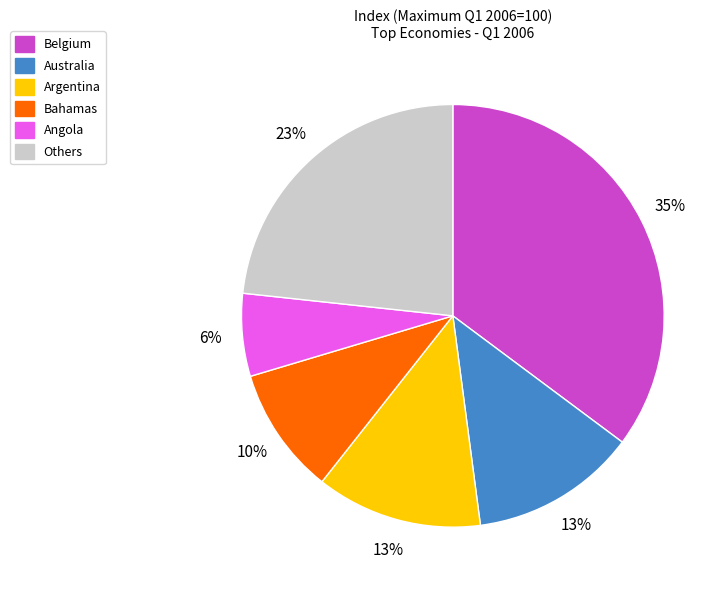

To the nearest percent, what portion does Argentina represent?

13%